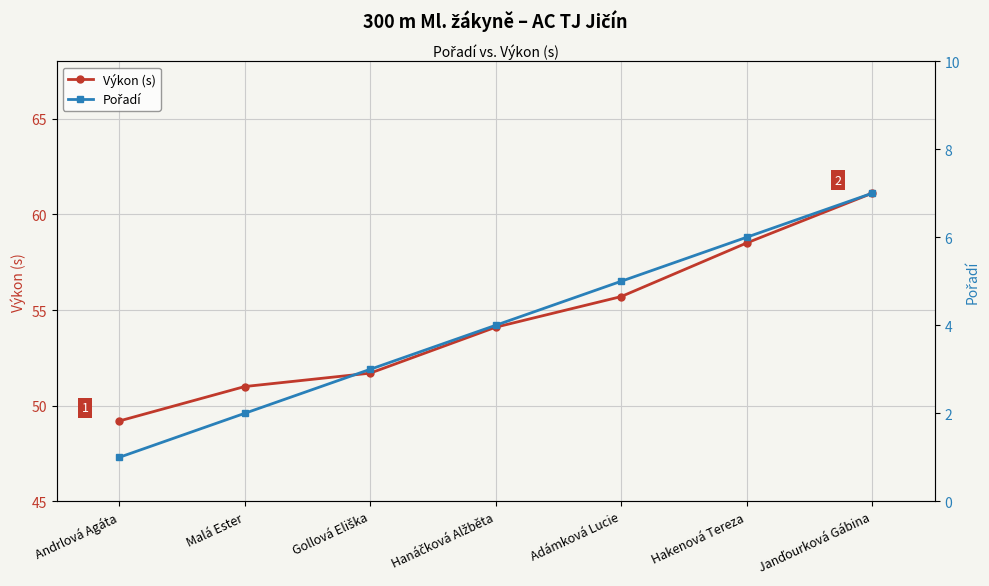

What is the difference between the Výkon (s) values at Adámková Lucie and Hakenová Tereza?

2.8